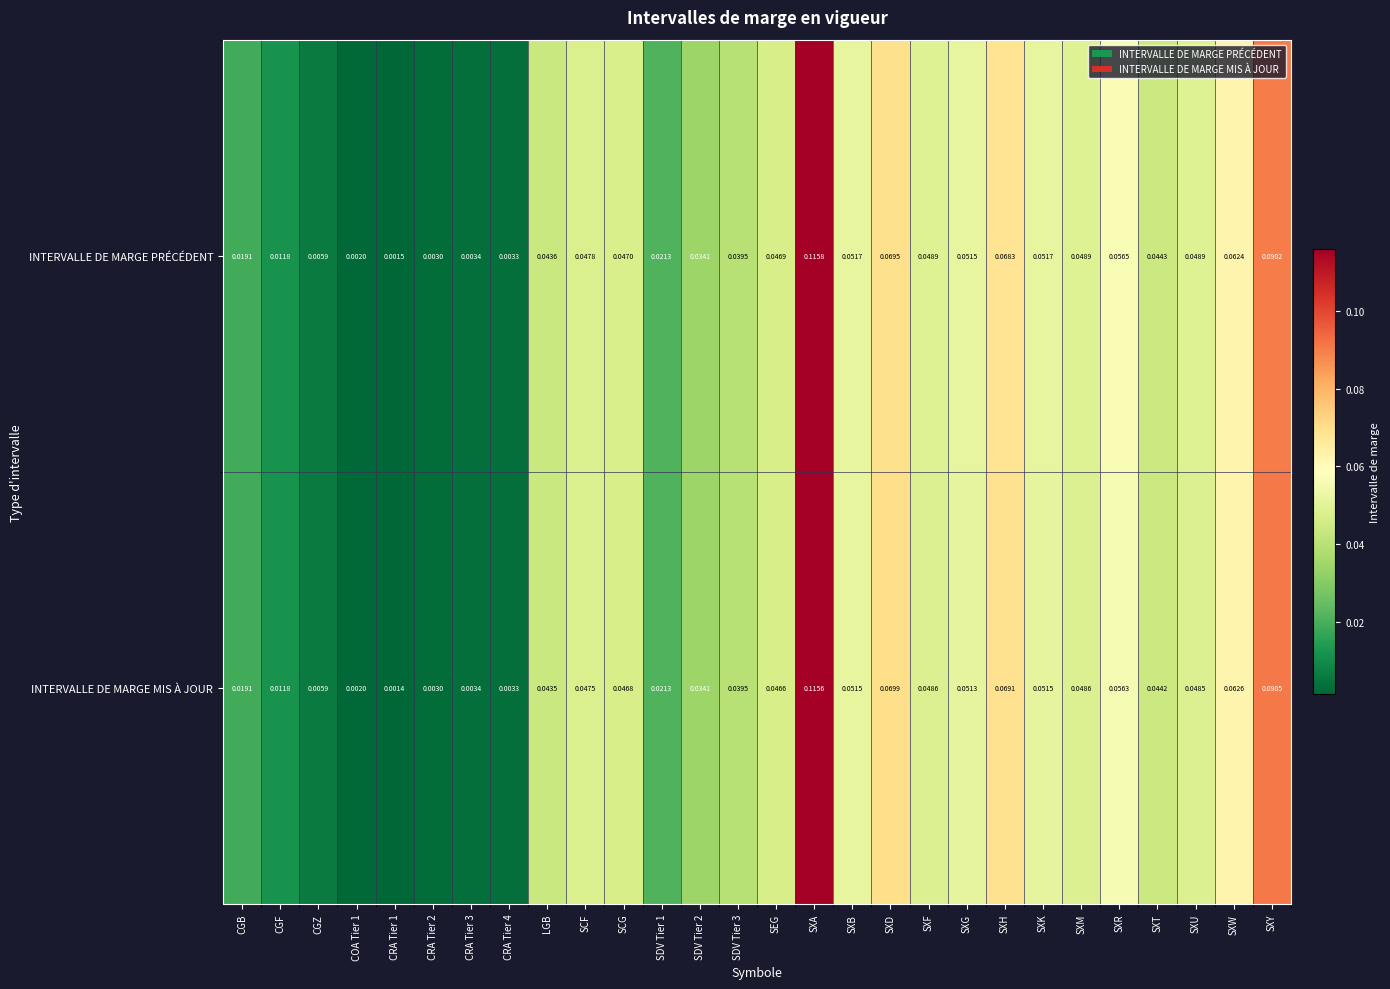

Rank the series by their average value, from highest to lowest.

INTERVALLE DE MARGE PRÉCÉDENT, INTERVALLE DE MARGE MIS À JOUR